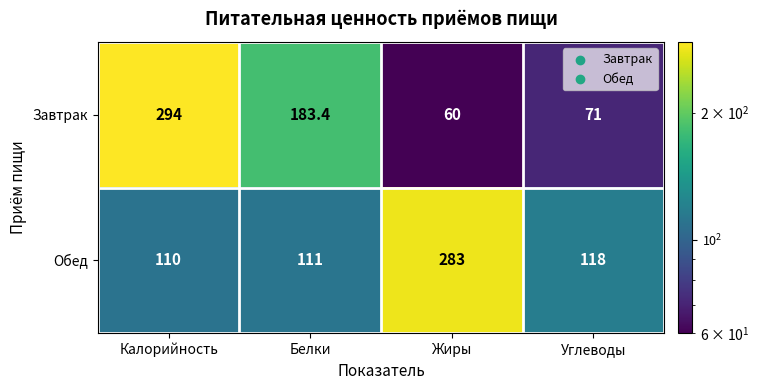

Reading left to right, what are all the values shown in this chart?

Завтрак: Калорийность=294.0	Белки=183.4	Жиры=60.0	Углеводы=71.0
Обед: Калорийность=110.0	Белки=111.0	Жиры=283.0	Углеводы=118.0